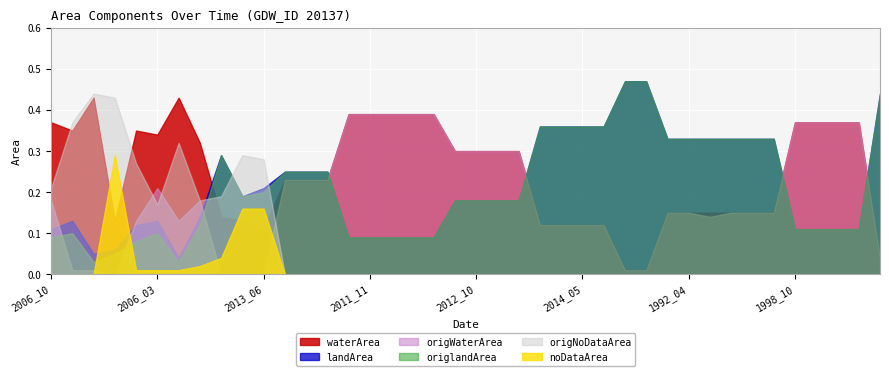

At how many categories does at least one series exceed 0?

40